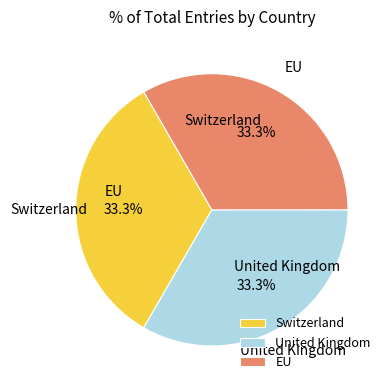

True or false: United Kingdom accounts for 33% of the total.

True